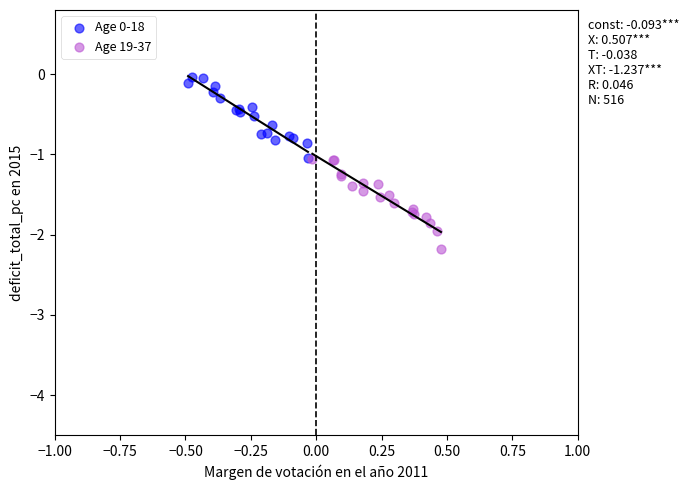

Which series reaches the minimum Y coordinate?

Age 19-37